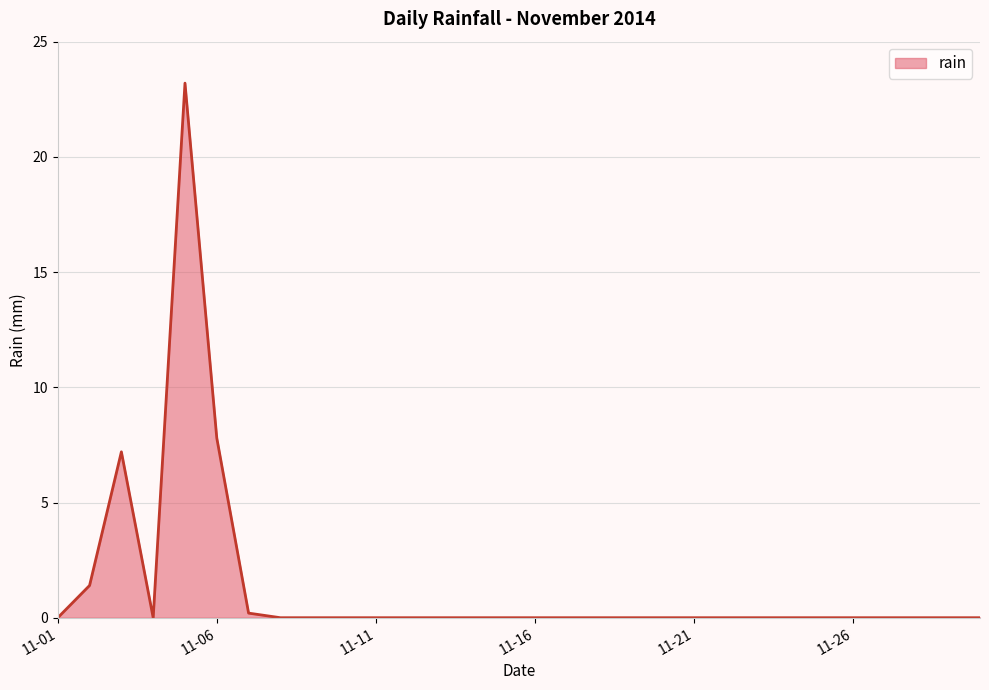

What is the difference between the maximum and minimum values?

23.2